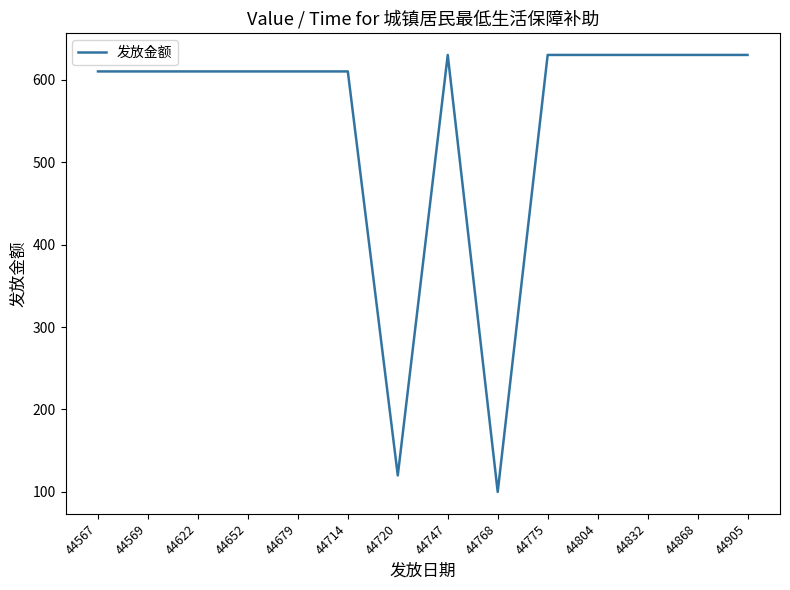

What is the maximum value shown in the chart?

630